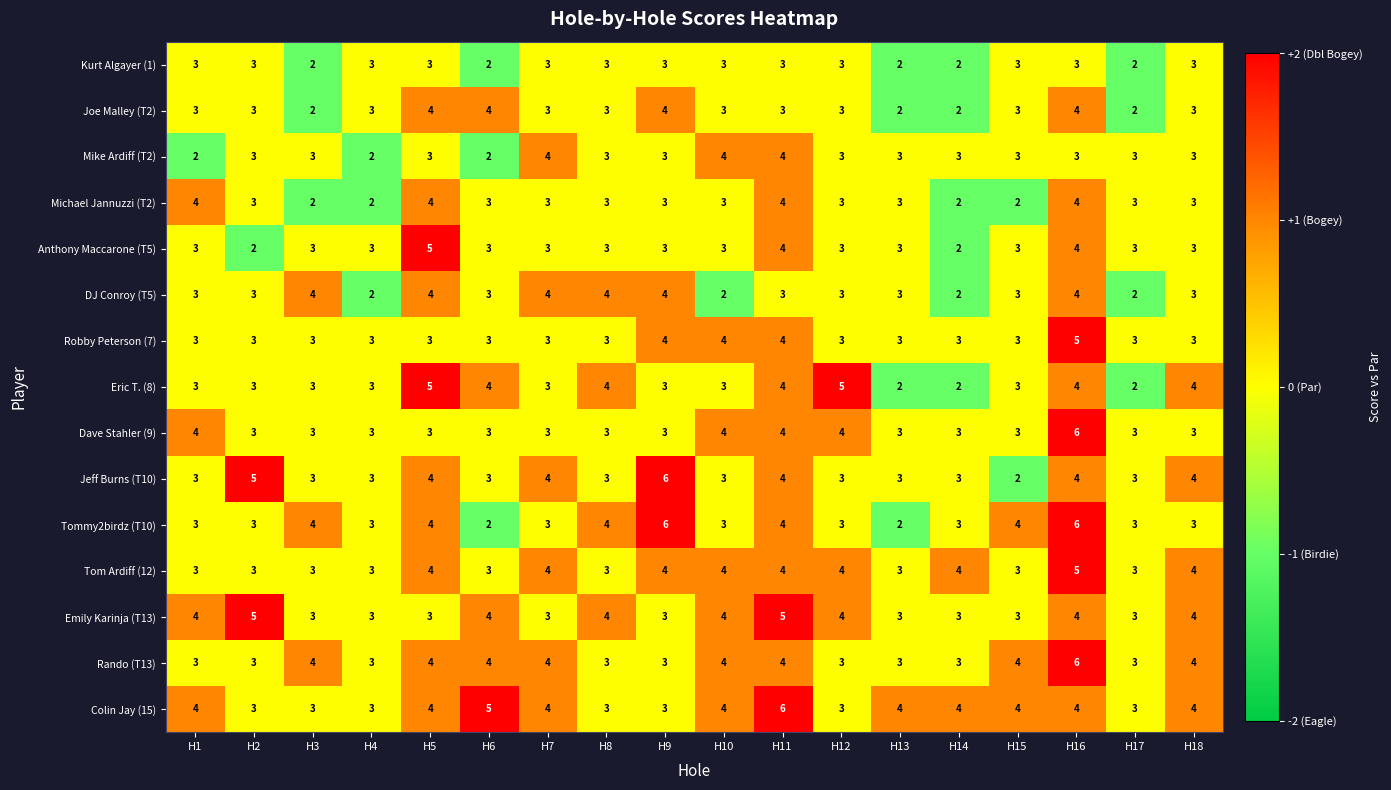

How many Joe Malley (T2) values are between 3 and 4?

14